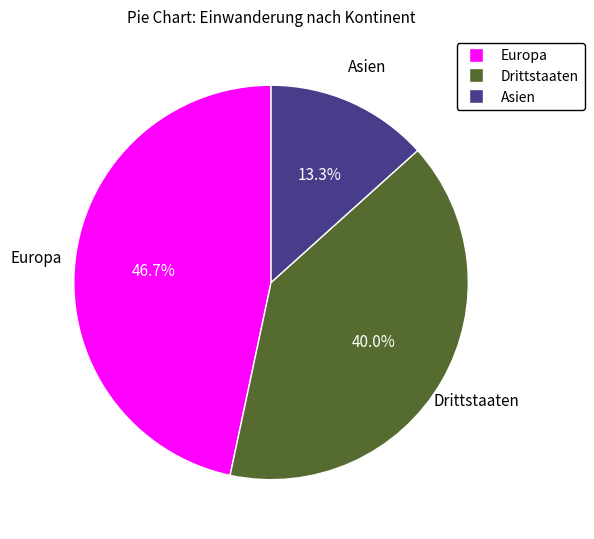

Count the number of slices in the pie.

3